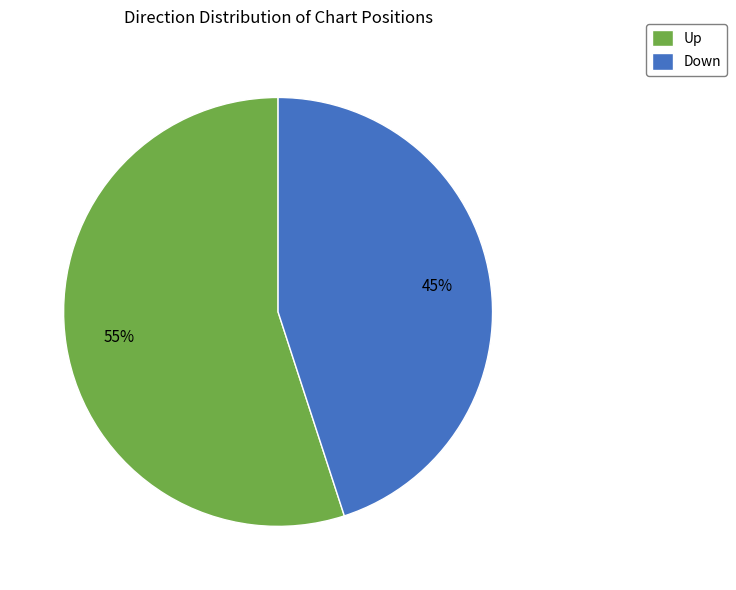

To the nearest percent, what is the difference between the largest and smallest slice percentages?

10%